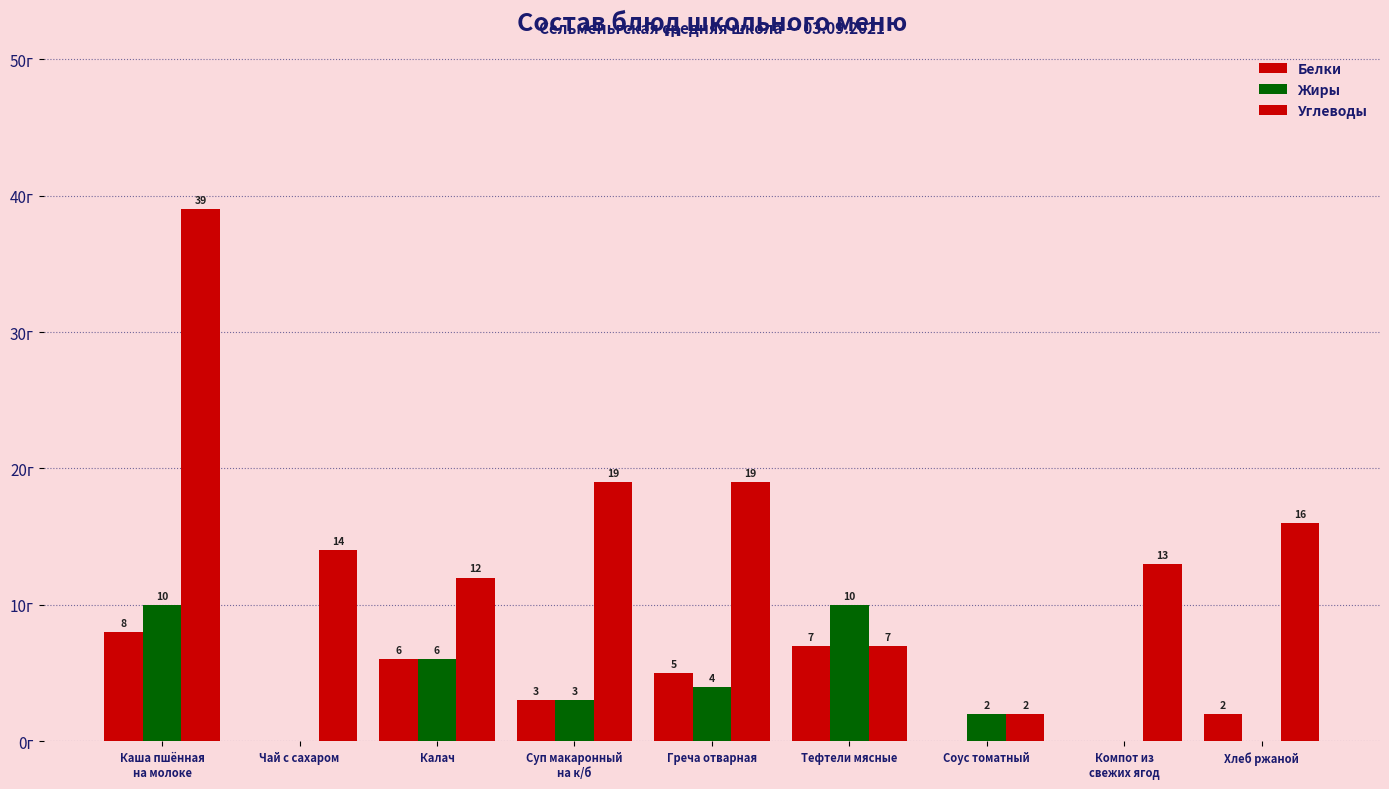

Are the bars grouped side by side (vs. stacked)?

Yes